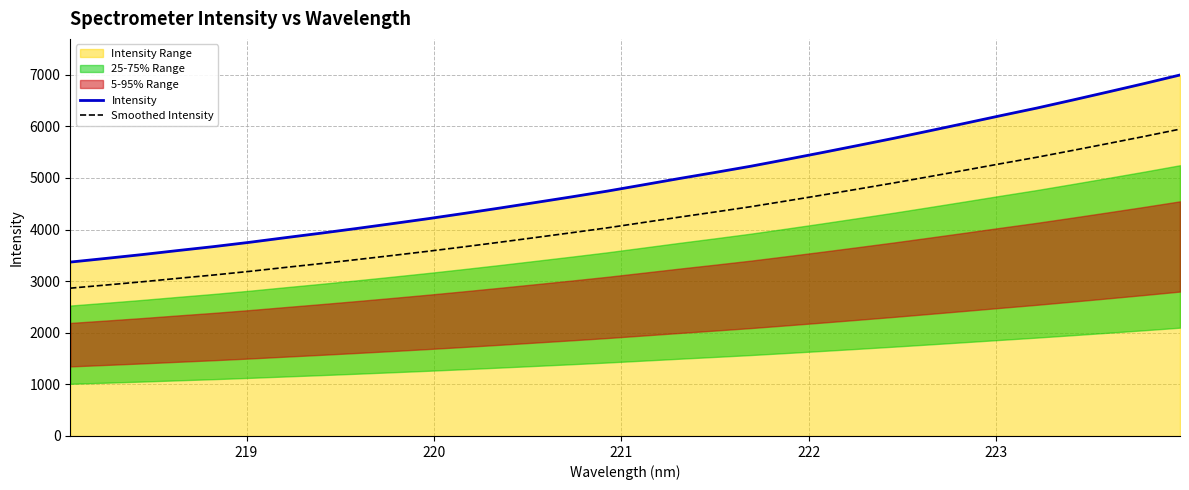

True or false: Intensity and Smoothed Intensity cross at least once.

False